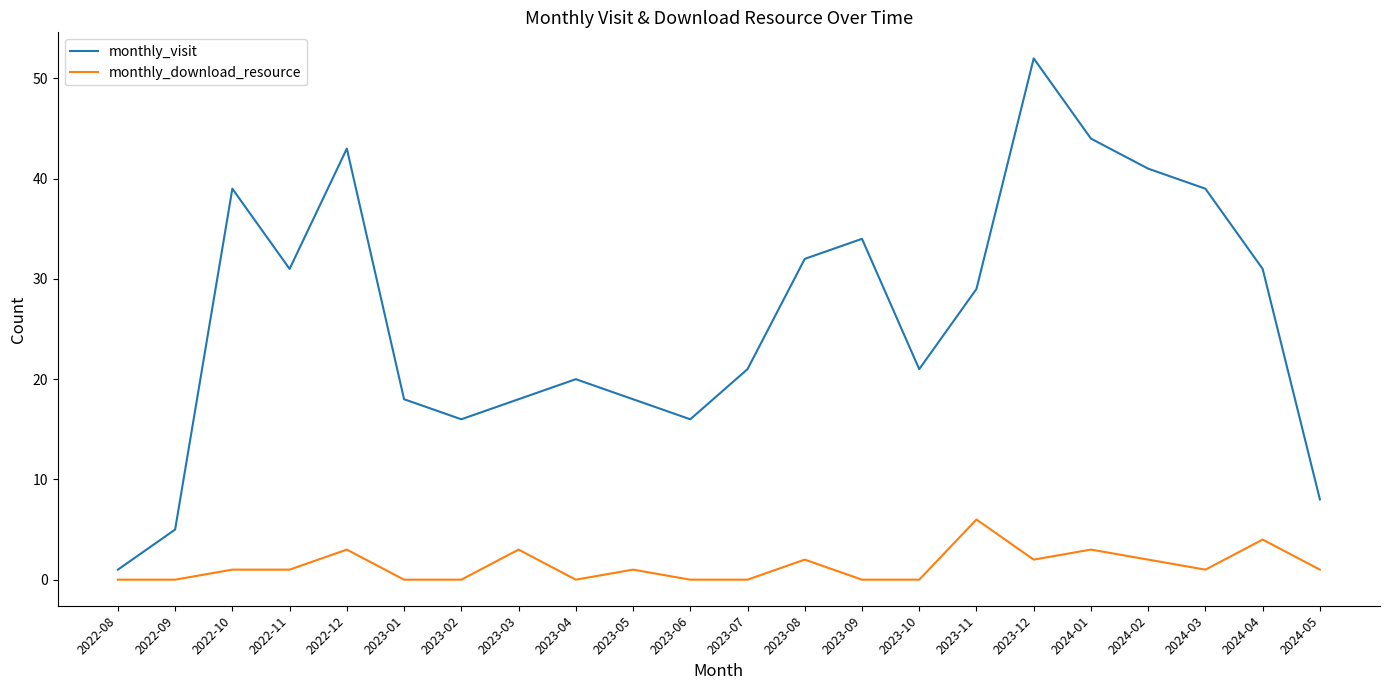

Reading left to right, transcribe all the data shown in this chart.

monthly_visit: 1	5	39	31	43	18	16	18	20	18	16	21	32	34	21	29	52	44	41	39	31	8
monthly_download_resource: 0	0	1	1	3	0	0	3	0	1	0	0	2	0	0	6	2	3	2	1	4	1